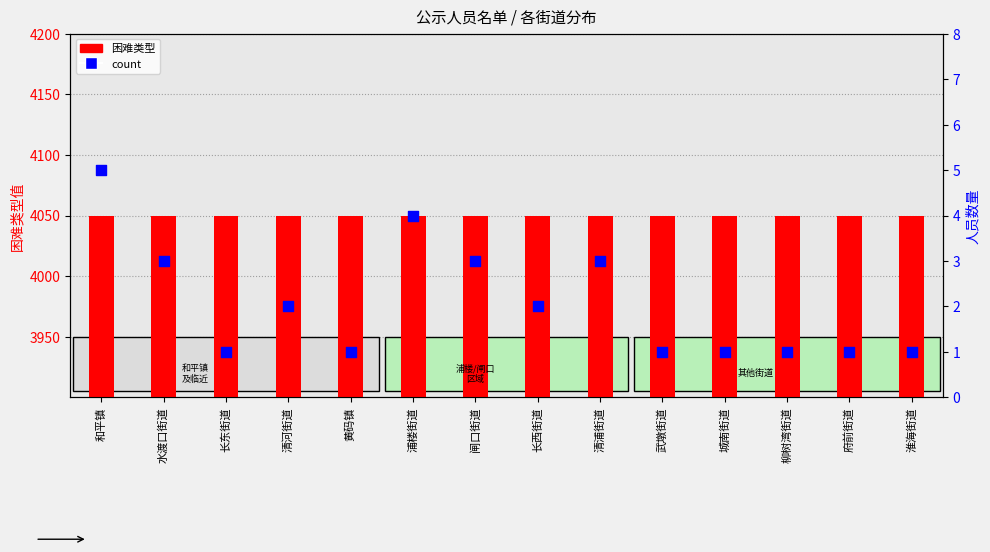

At which category is the sum across all series the highest?

和平镇